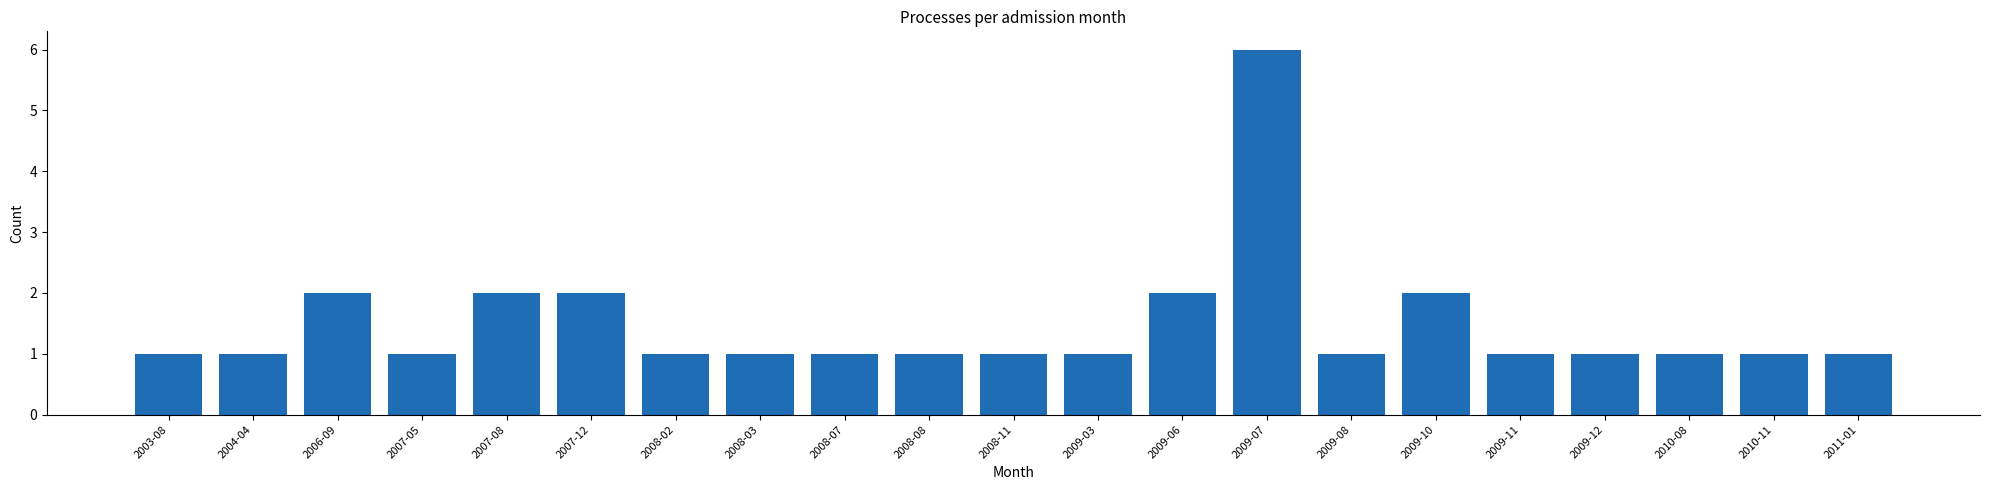

How many values are between 1 and 2?

20